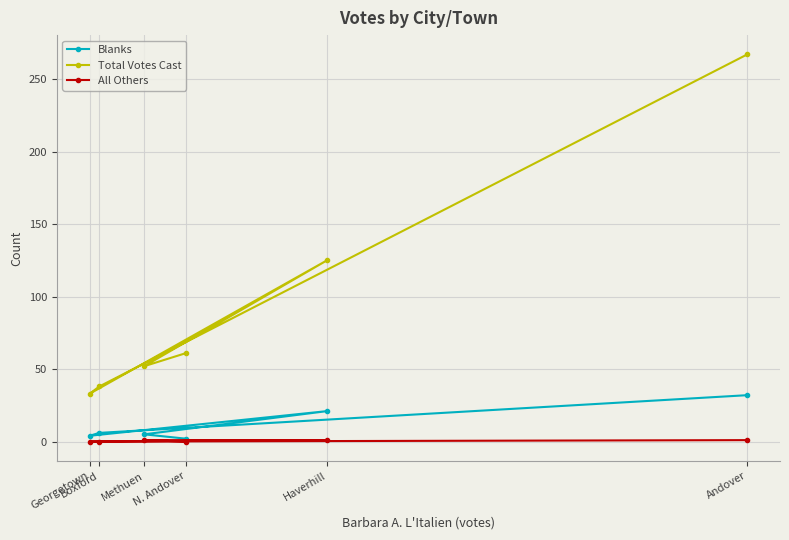

At Boxford, list the series in order from largest to smallest.

Total Votes Cast, Blanks, All Others